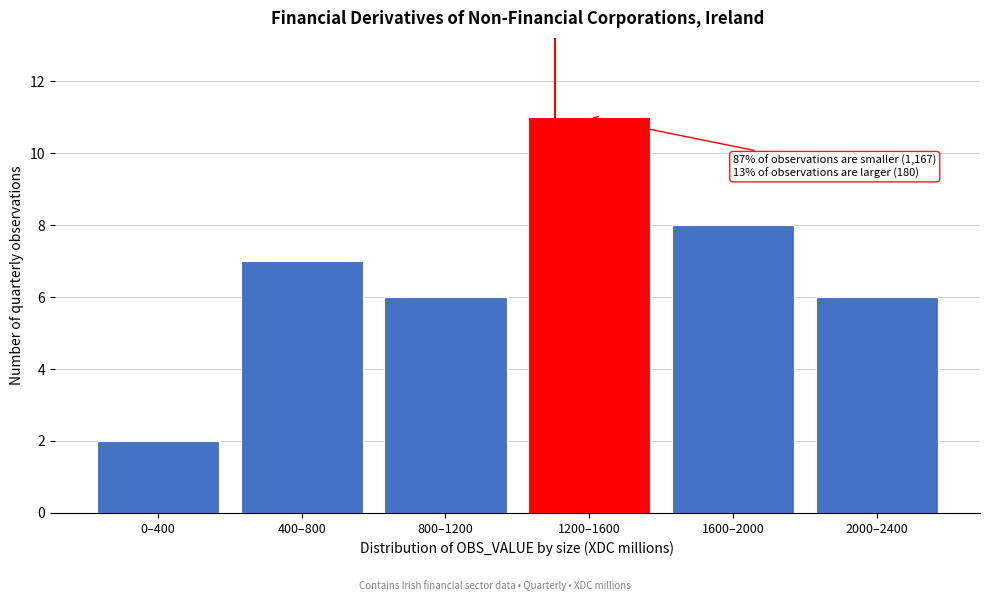

Reading left to right, transcribe all the data shown in this chart.

0–400=2	400–800=7	800–1200=6	1200–1600=11	1600–2000=8	2000–2400=6